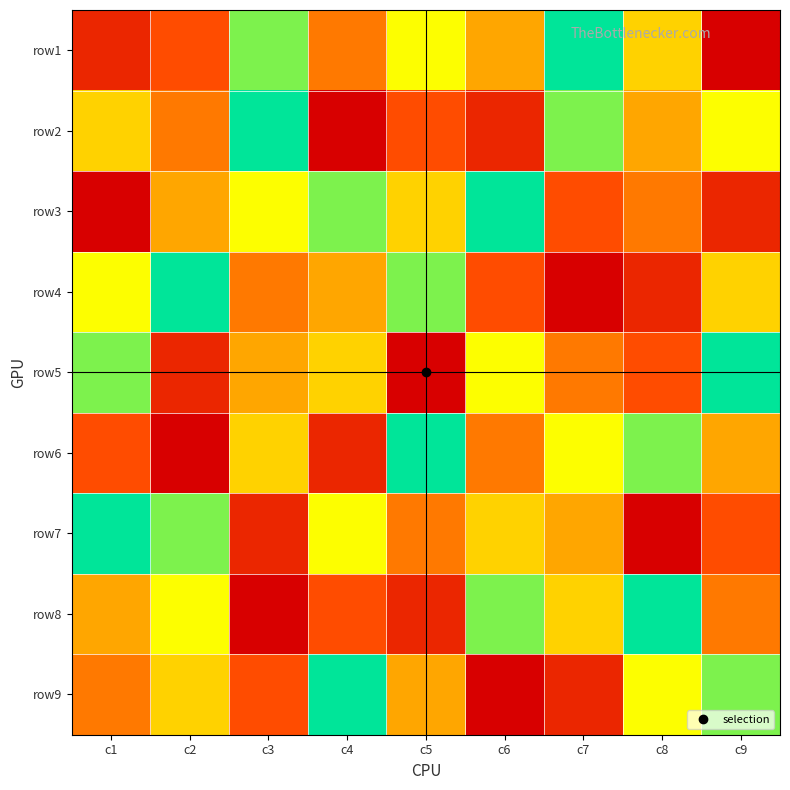

Between c5 and c8, which series saw the biggest shift?

row8